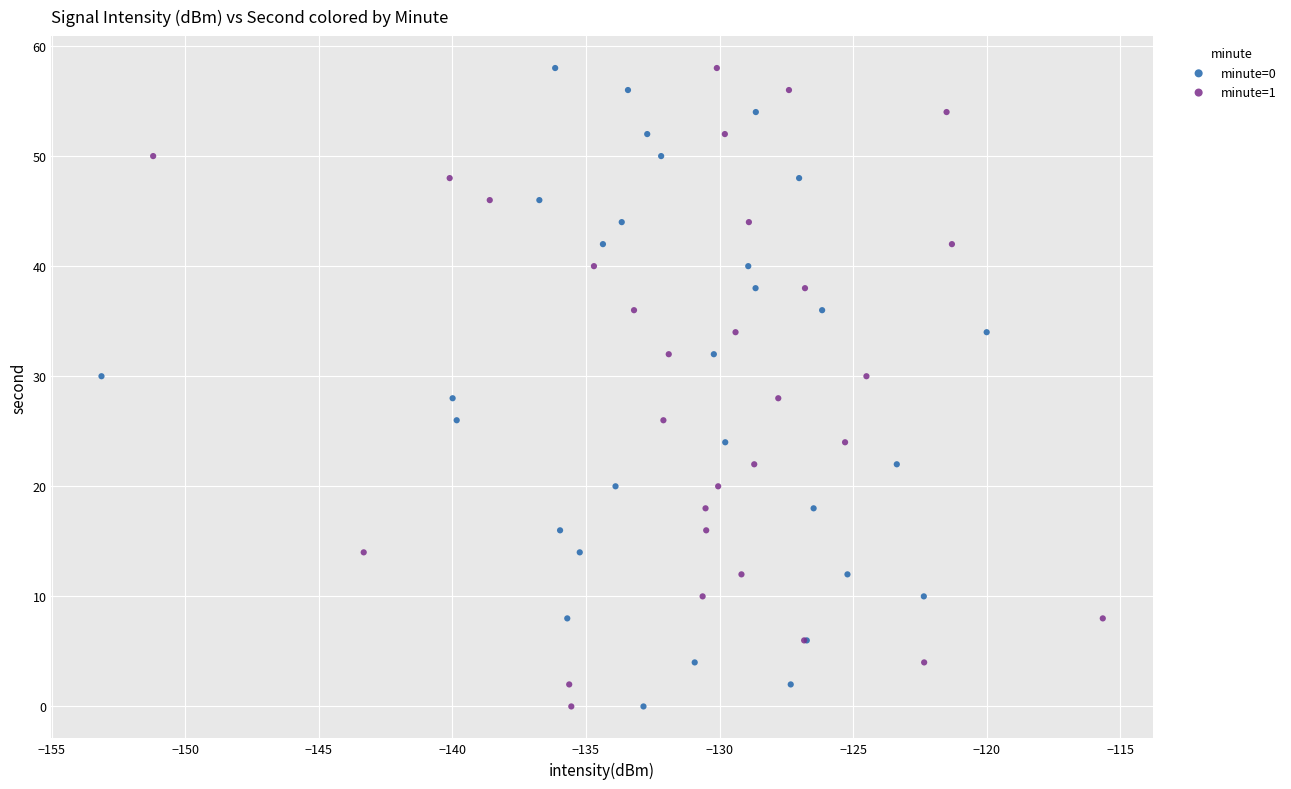

What are all the series names shown in the legend?

minute=0, minute=1